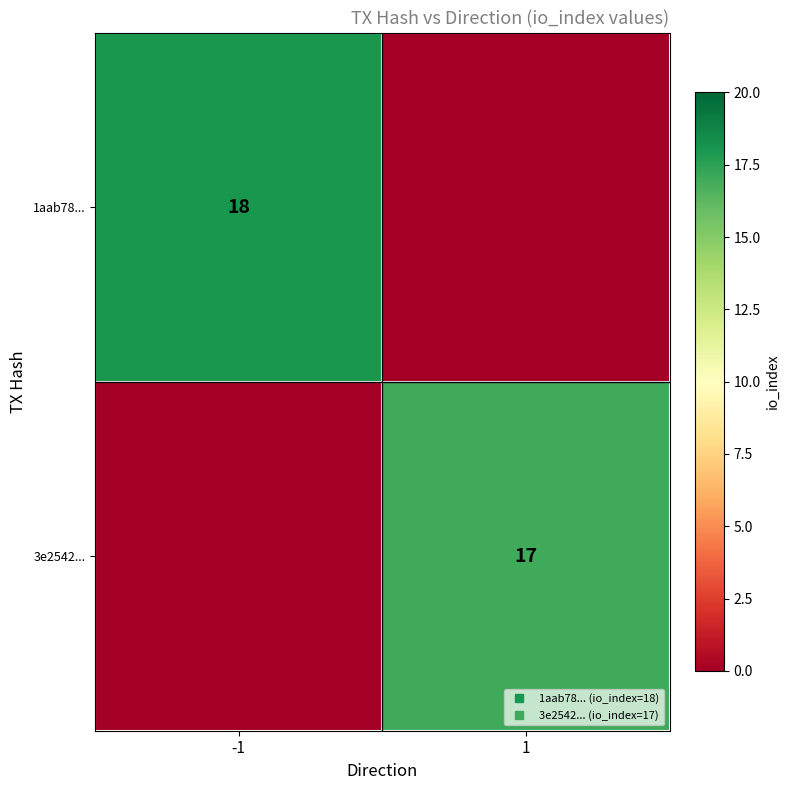

At which label does 3e2542... reach its minimum?

-1